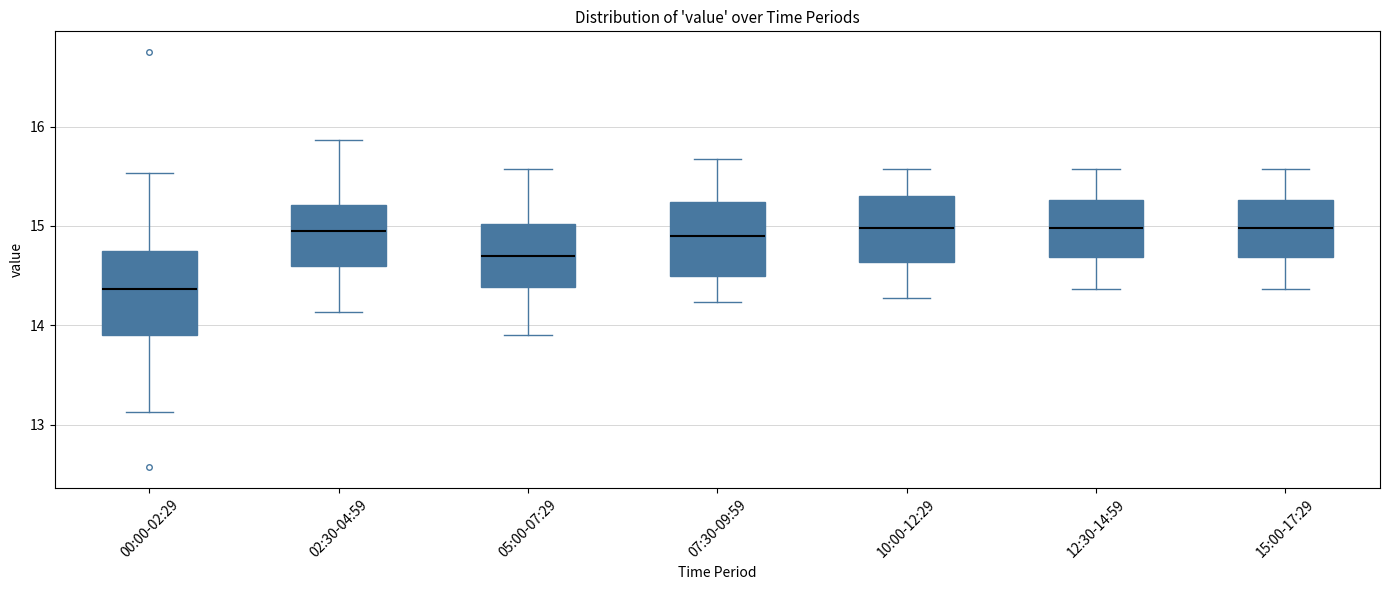

Where is the upper edge of the box for 10:00-12:29 on the y-axis? The values are not printed on the chart, so give them approximately, as read against the axis.

15.3